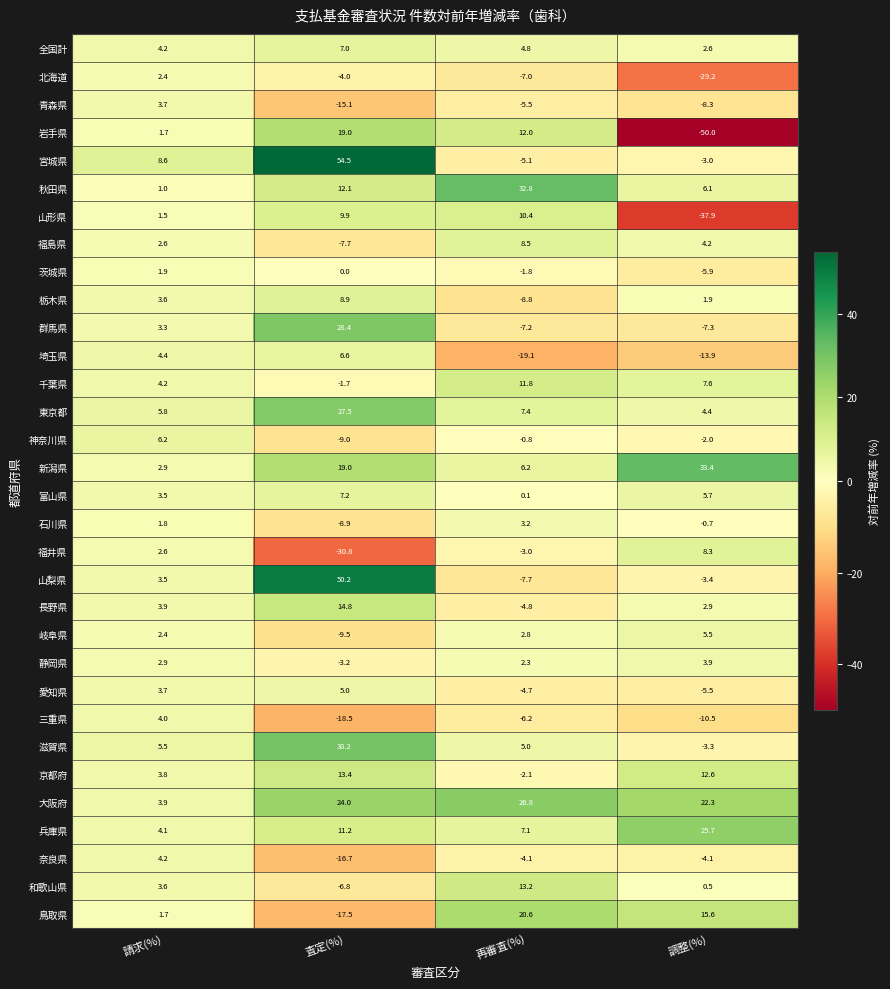

Which series changed the most between 請求(%) and 再審査(%)?

秋田県